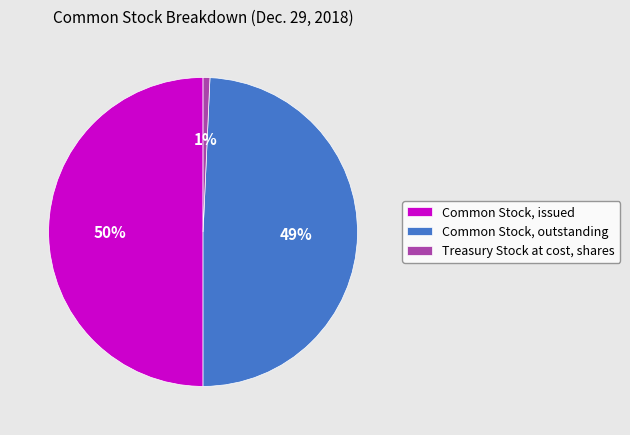

What percentage is the Treasury Stock at cost, shares slice, to the nearest percent?

1%